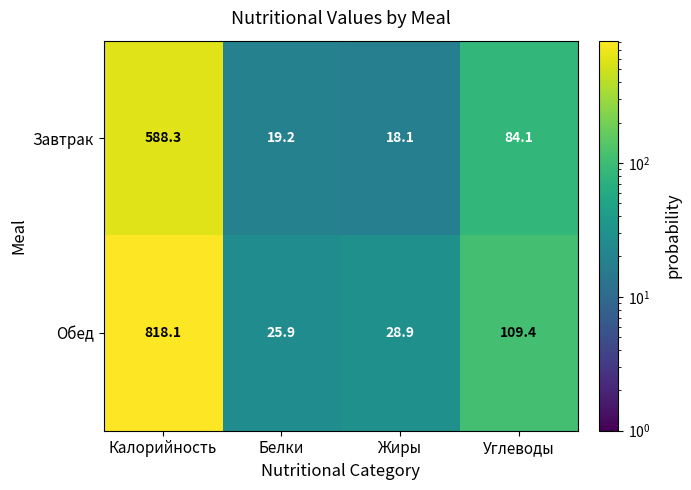

Read the Обед value at Жиры.

28.9